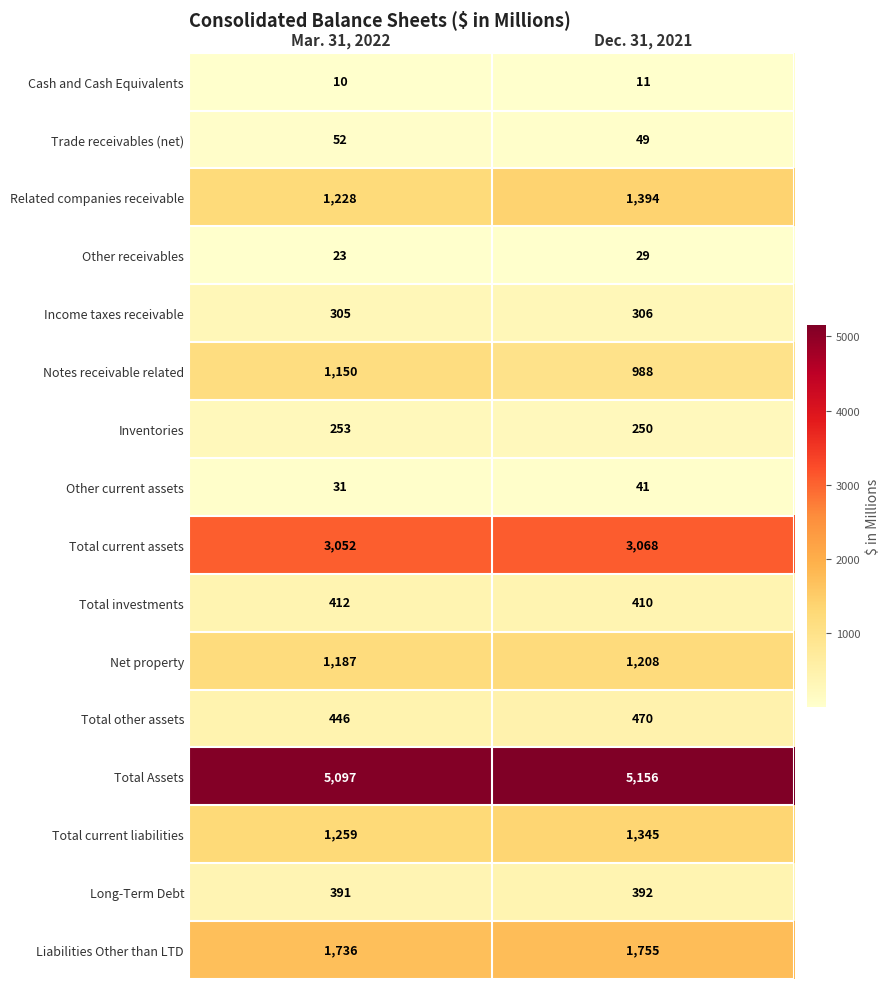

What is the total value across all series at Mar. 31, 2022?

16632